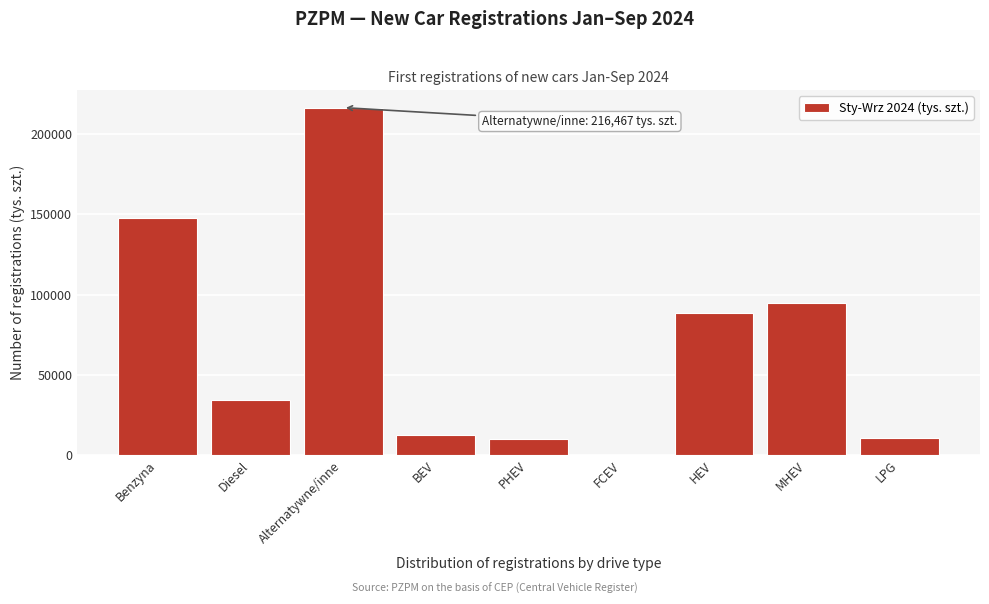

What is the change in value from Benzyna to HEV?

-59388